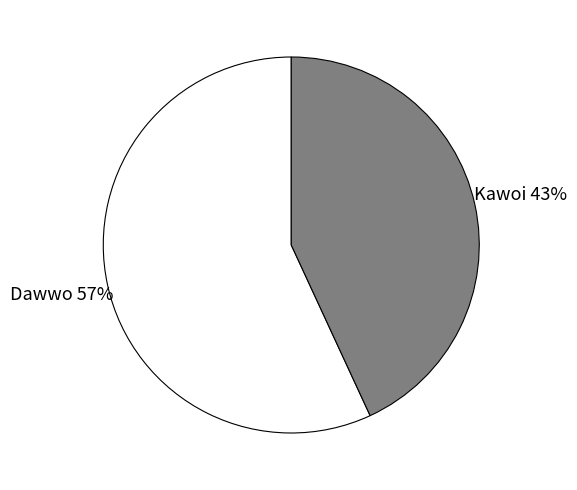

To the nearest percent, what portion does Kawoi represent?

43%